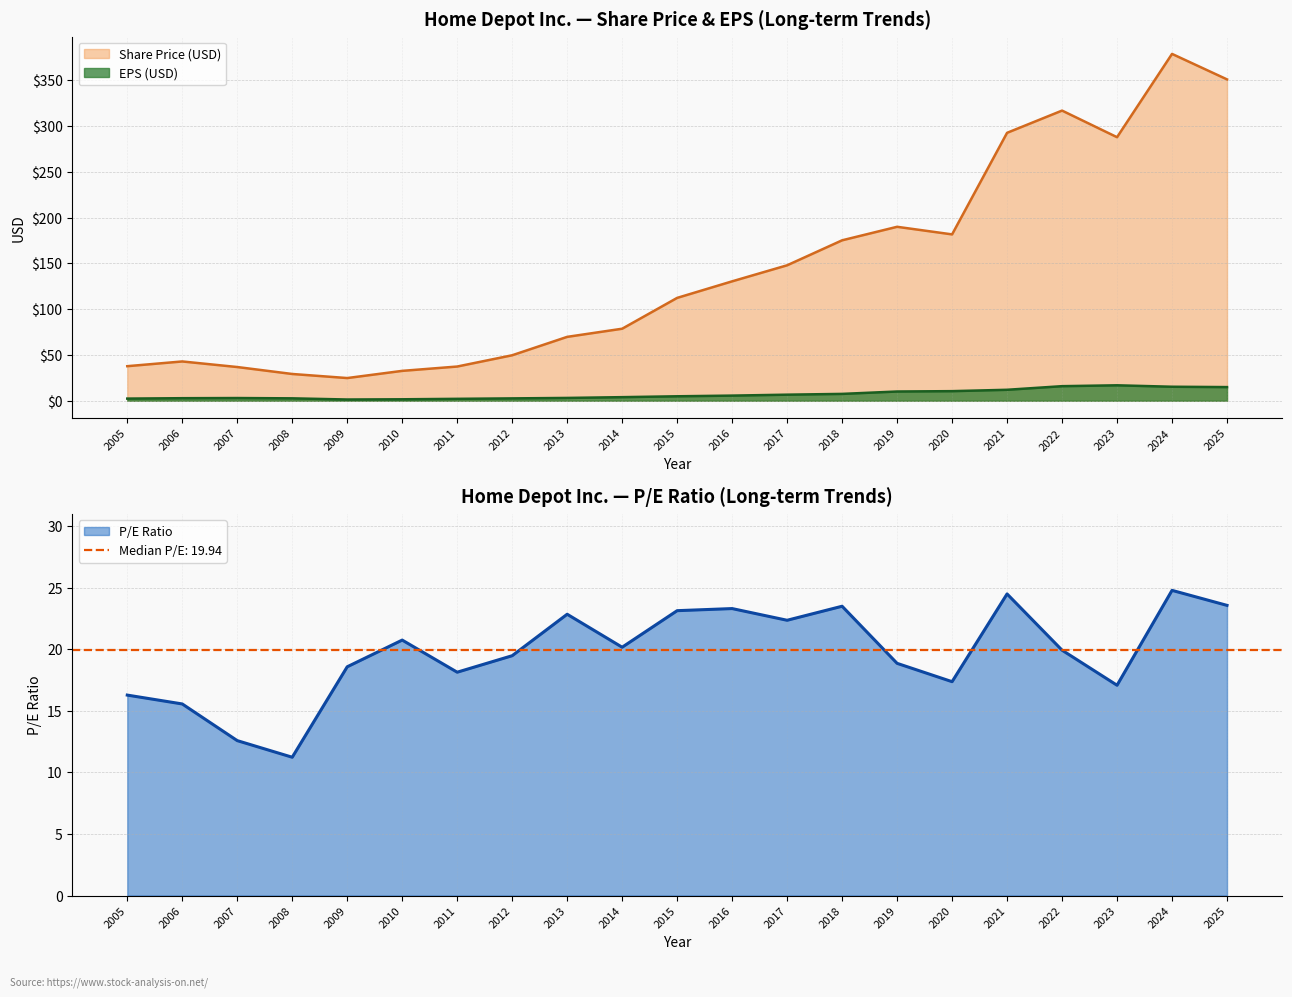

List the labels in order of Share Price value, largest first.

2024, 2025, 2022, 2021, 2023, 2019, 2020, 2018, 2017, 2016, 2015, 2014, 2013, 2012, 2006, 2005, 2011, 2007, 2010, 2008, 2009